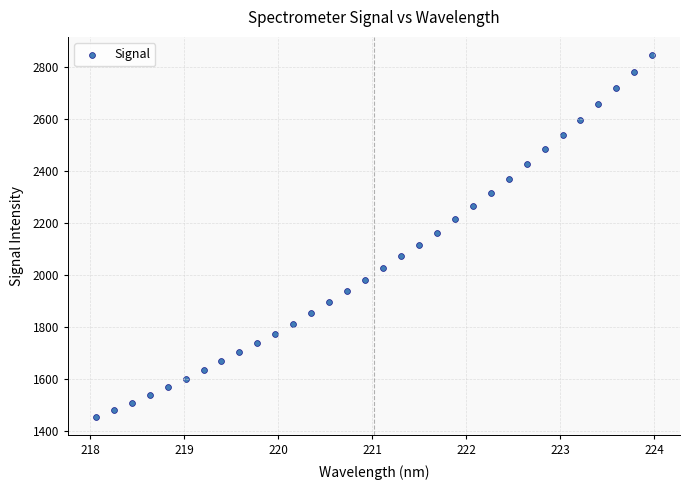

What is the range of X values (max minus min)?

5.9